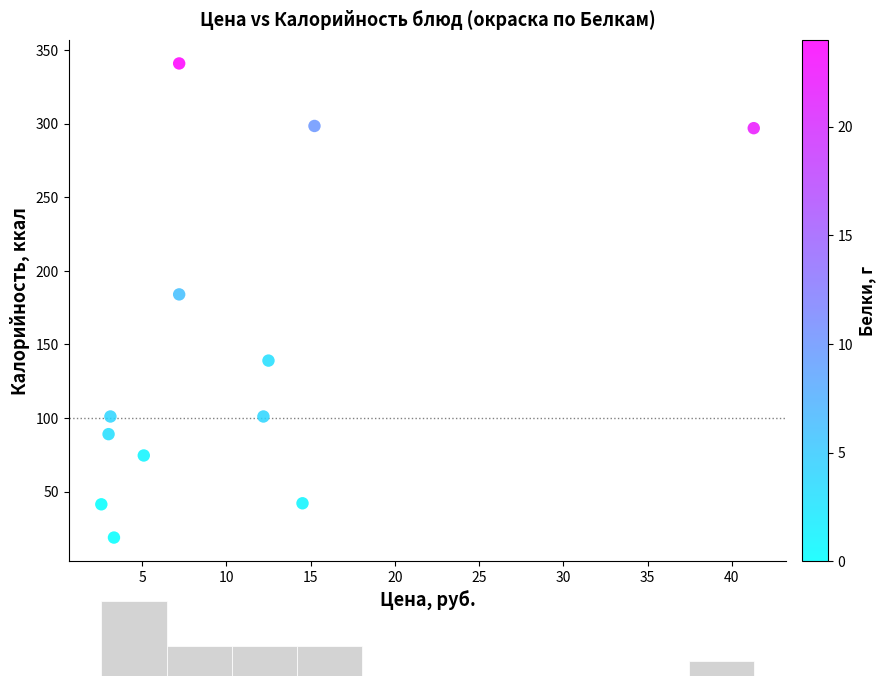

What is the average X value?

10.6